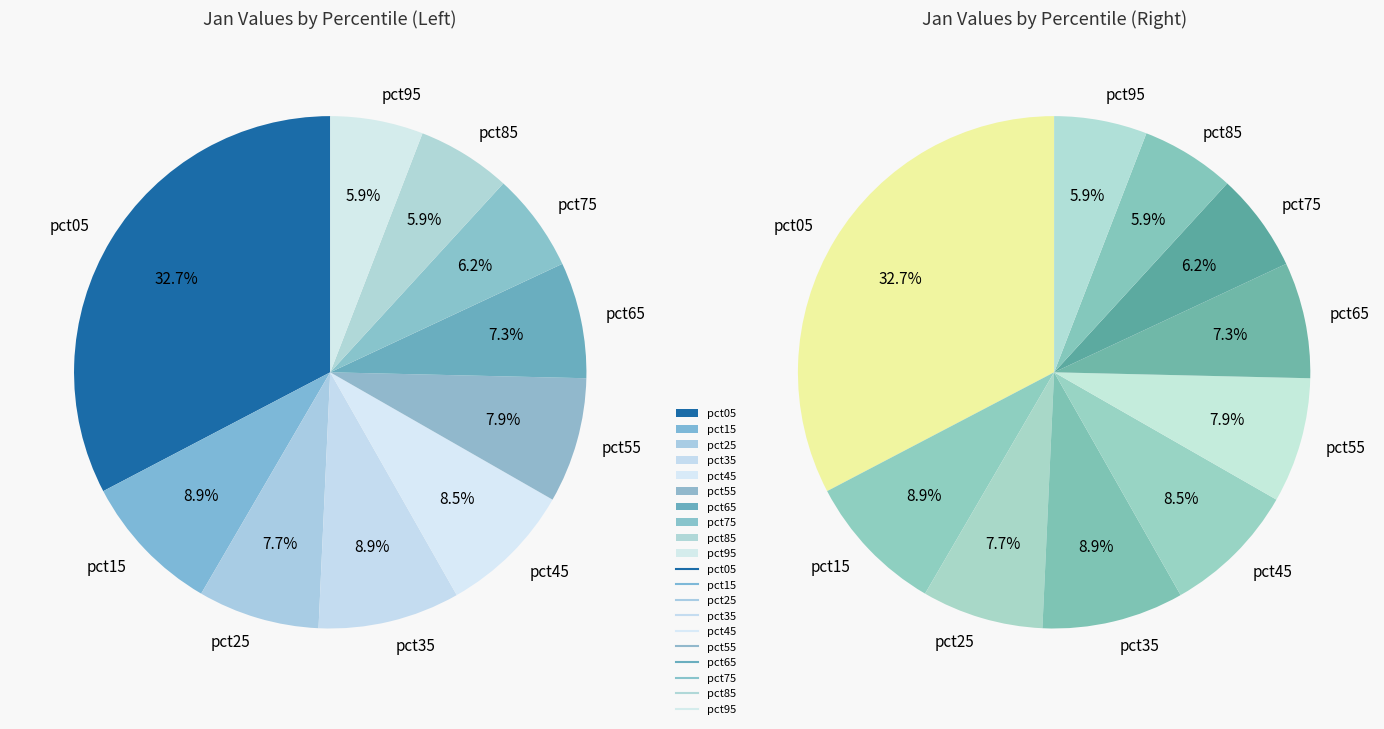

To the nearest percent, what portion does pct85 represent?

6%